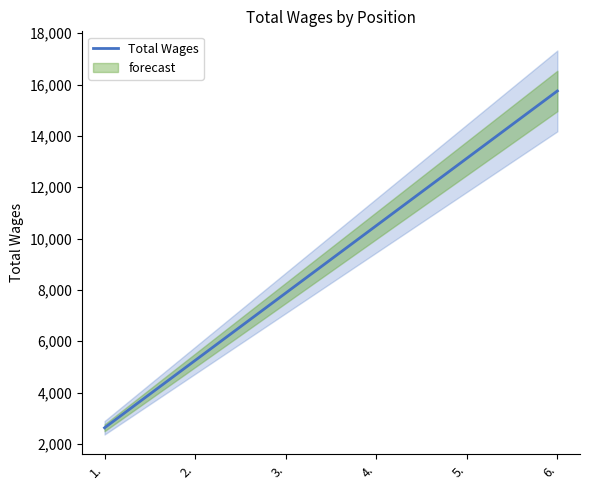

At which label is the value closest to 9187?

3.